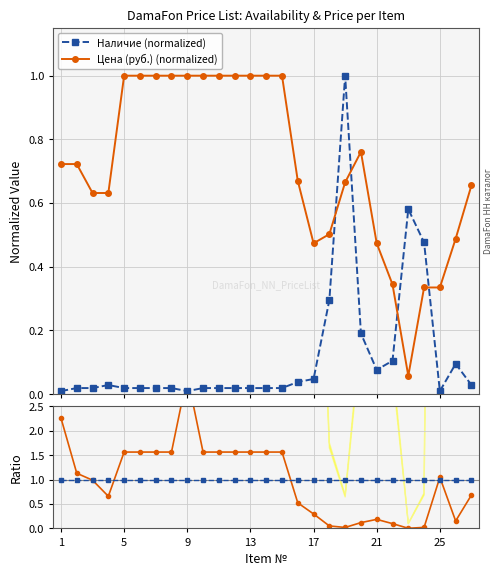

What is the value of the Цена (руб.) (normalized) point at the 11th from the left?

1.0